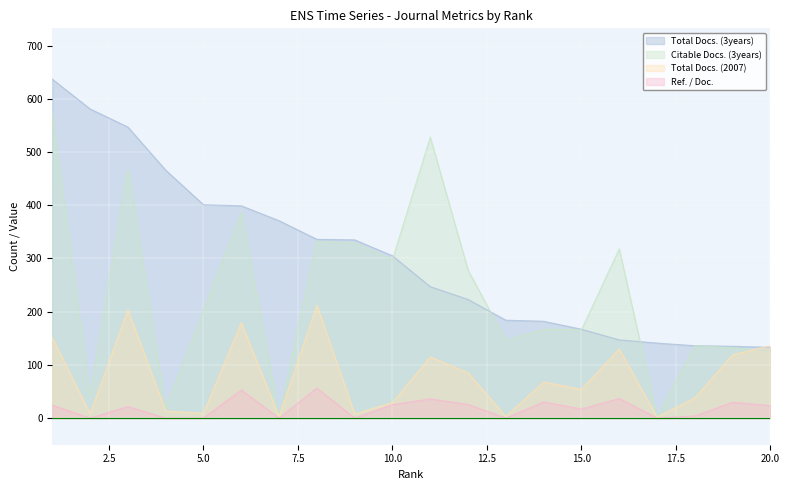

What is the greatest value displayed?

637.0